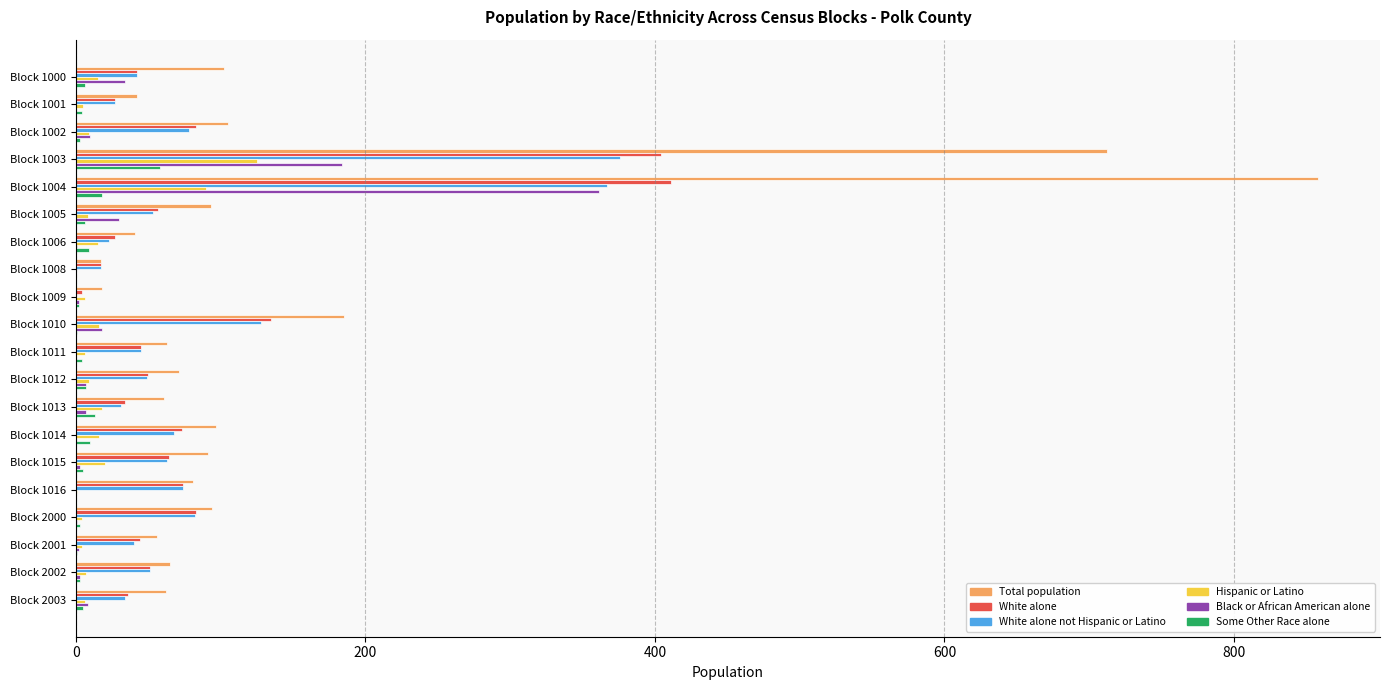

Which series has the largest total across all categories?

Total population